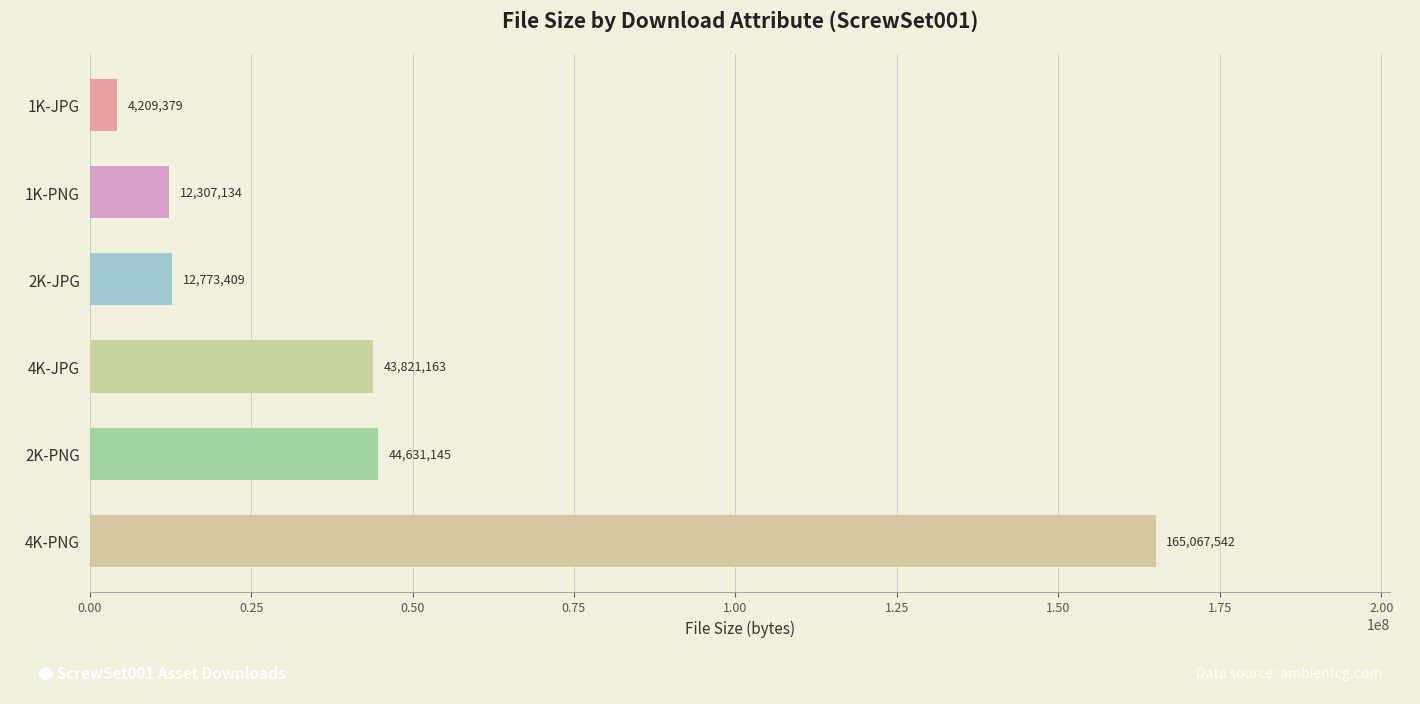

Does the chart contain any negative values?

No